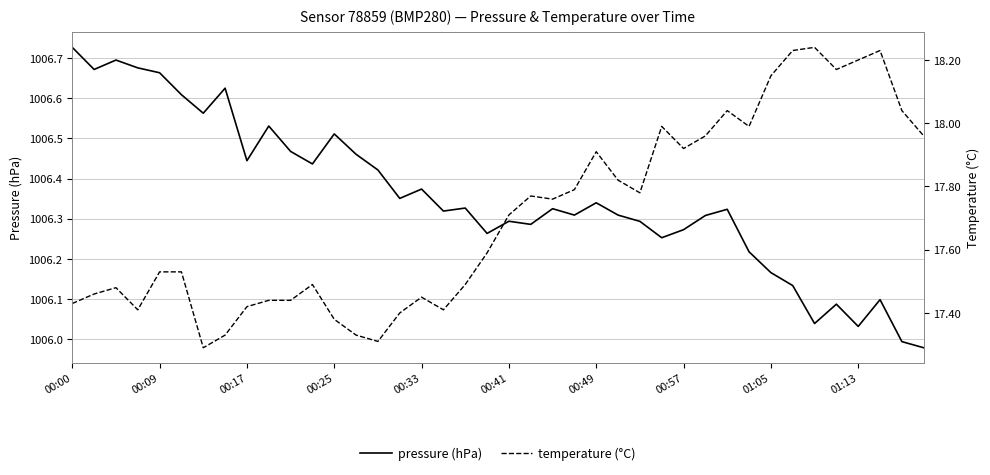

At which label does pressure (hPa) reach its peak?

00:00